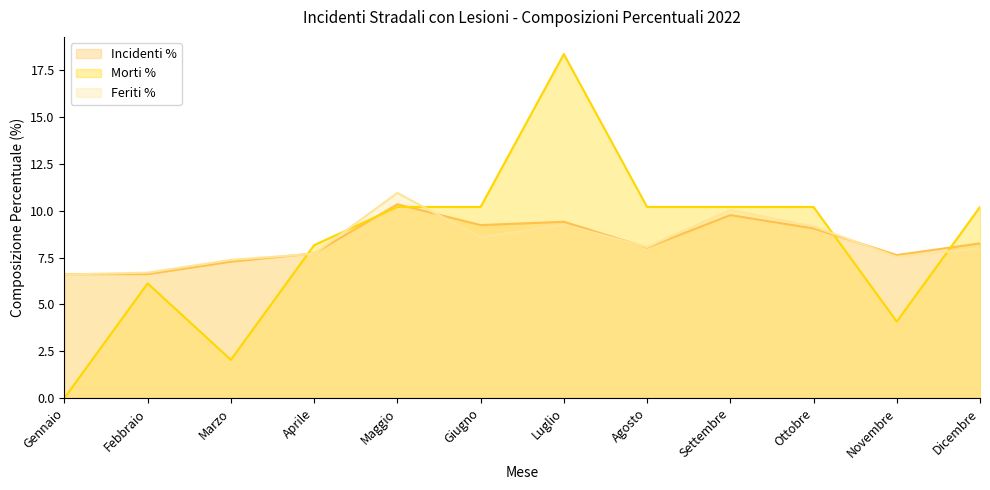

The Feriti % series shows 6.6 at Gennaio. True or false?

True